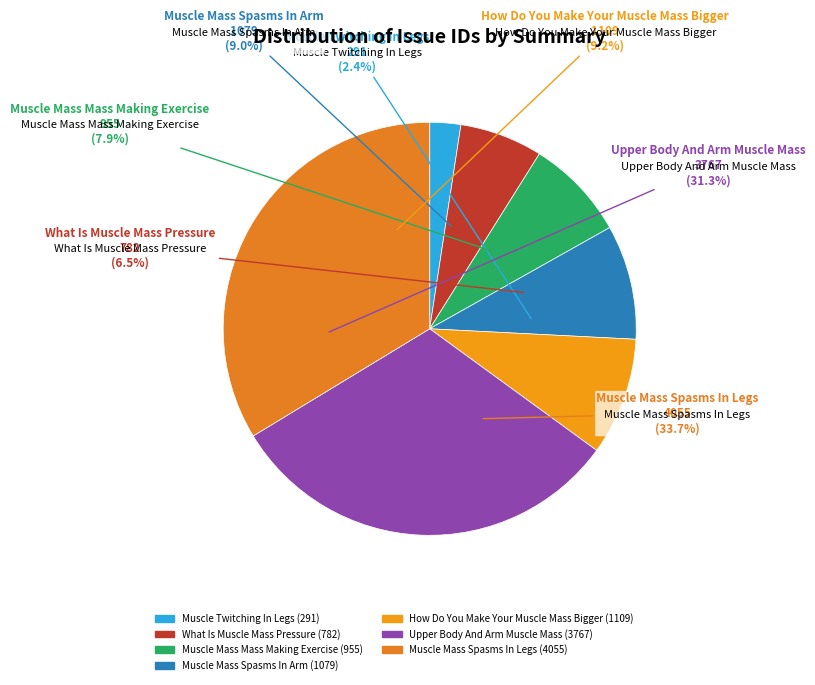

What portion of the pie excludes Muscle Mass Mass Making Exercise?

92.1%